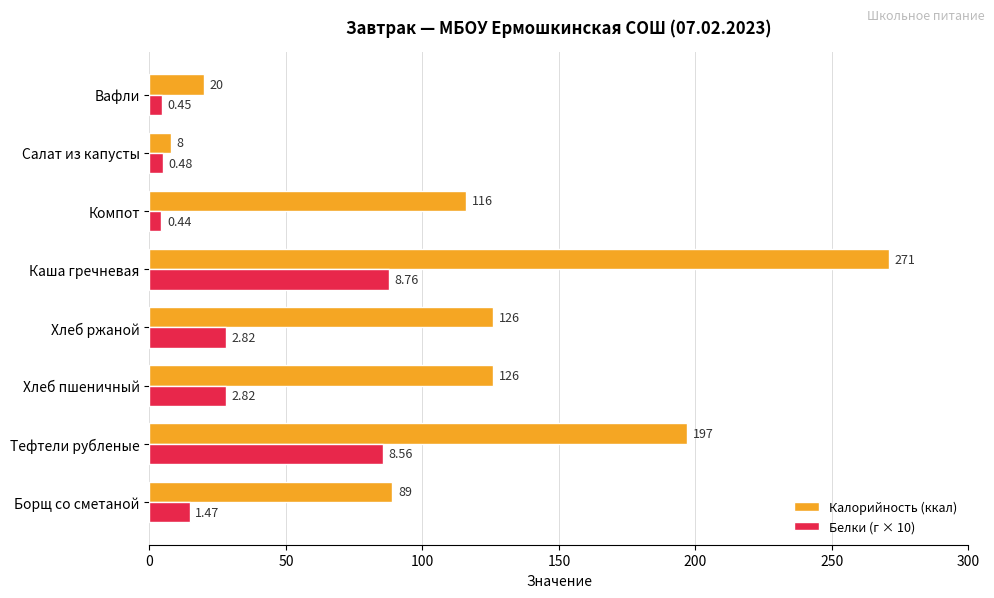

Which category has the lowest value in the Белки (г × 10) series?

Компот